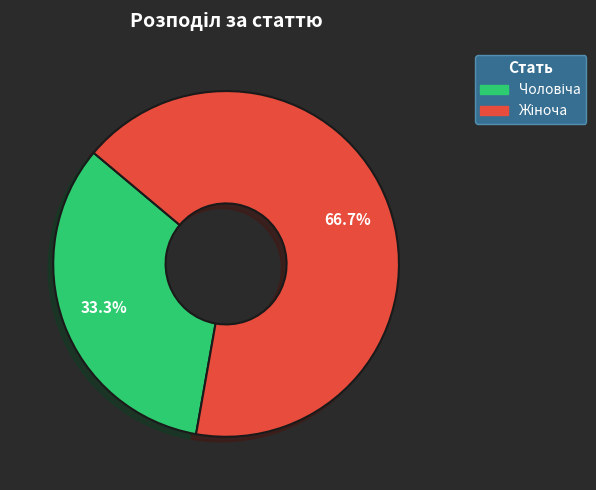

Does any single category account for the majority?

Yes